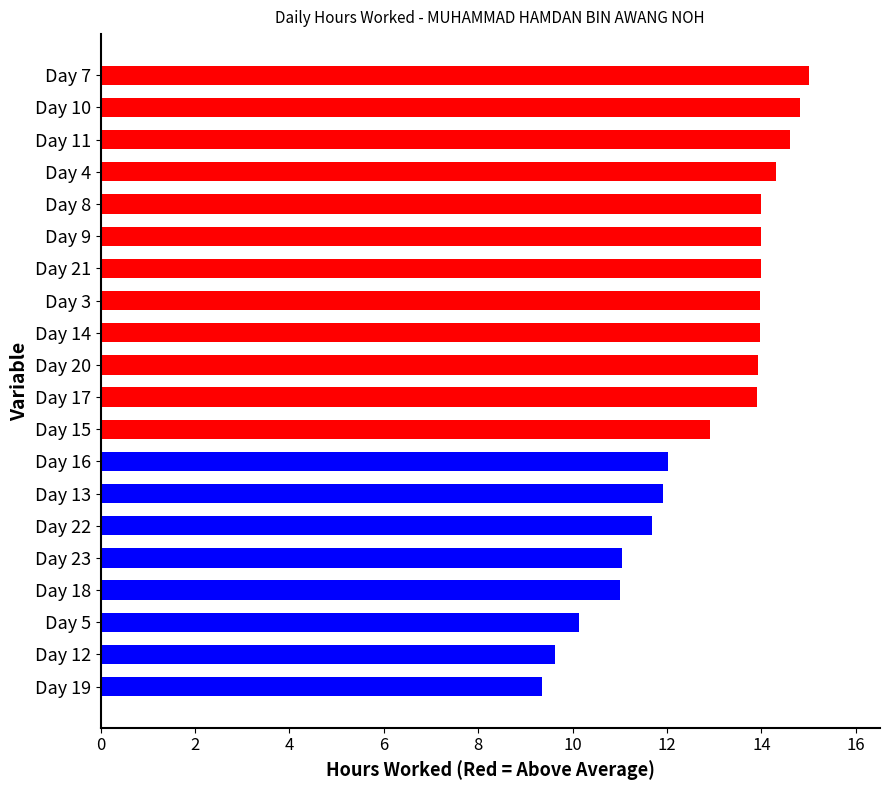

Count the number of data series in this chart.

1